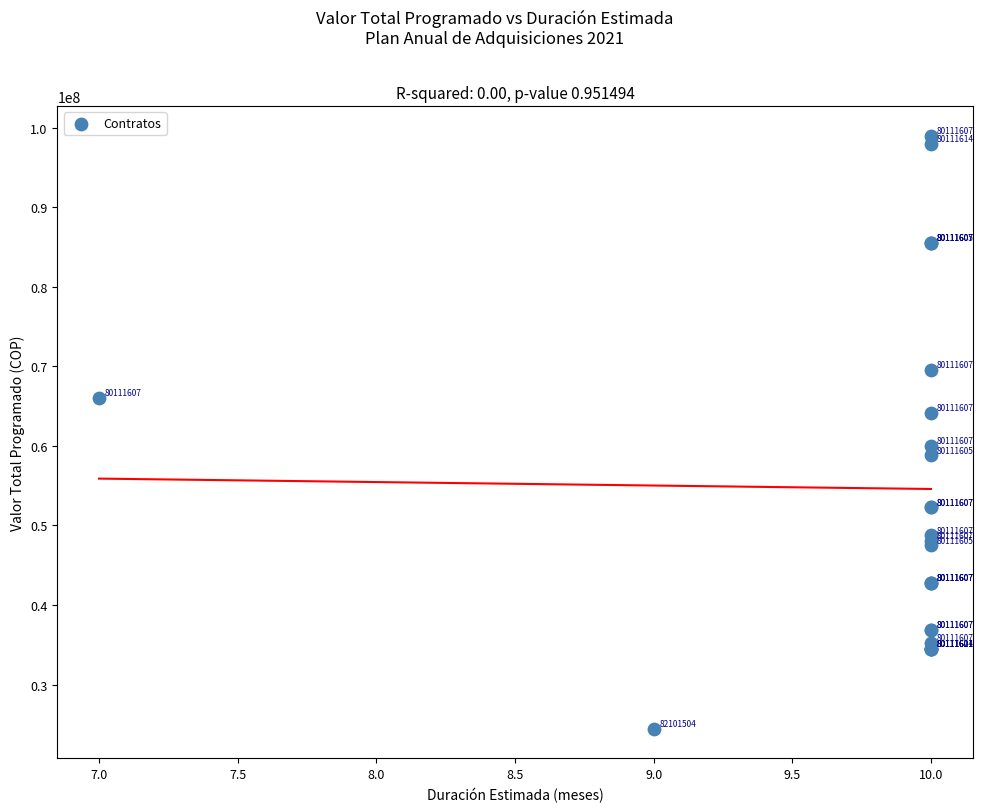

What Y value in the scatter plot is closest to 61724735?

60000000